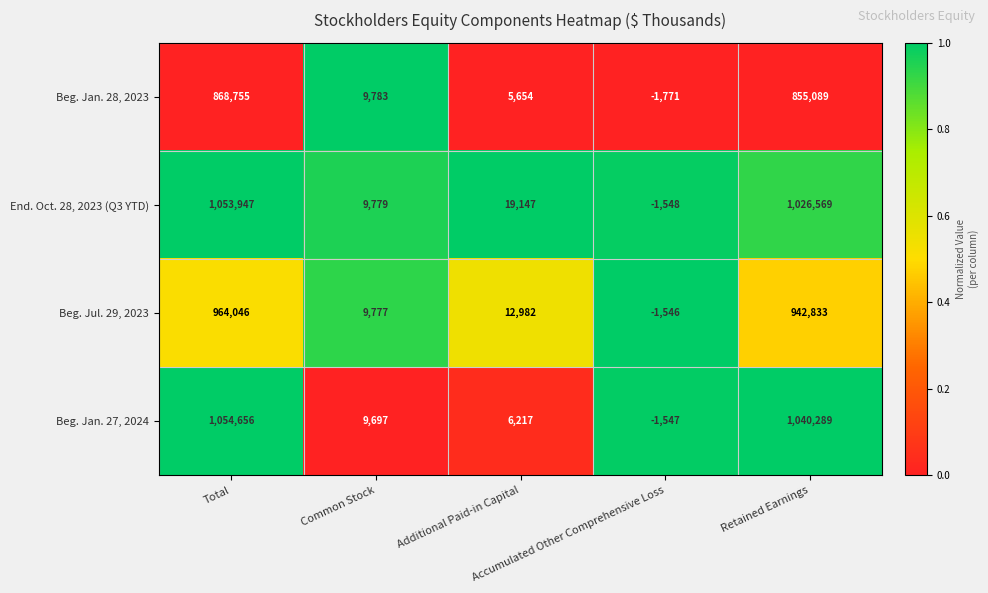

Which series has the largest total across all categories?

Beg. Jan. 27, 2024